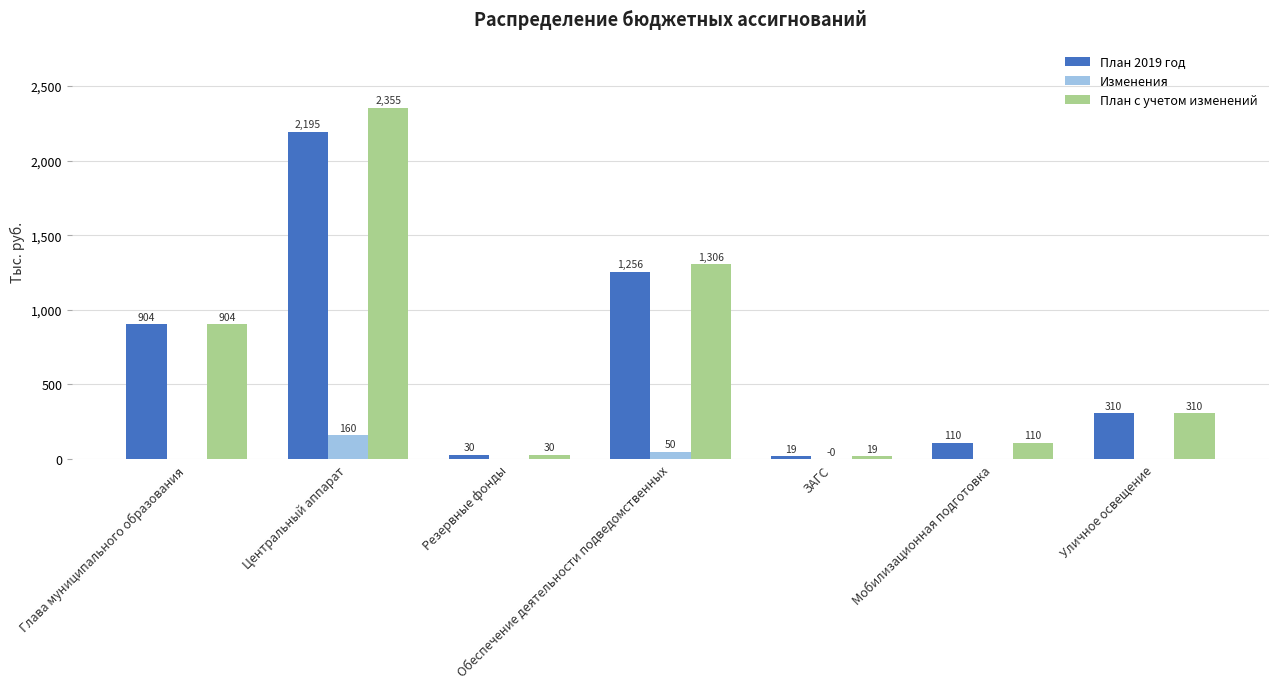

Is it true that План 2019 год equals 904.0 at Глава муниципального образования?

True